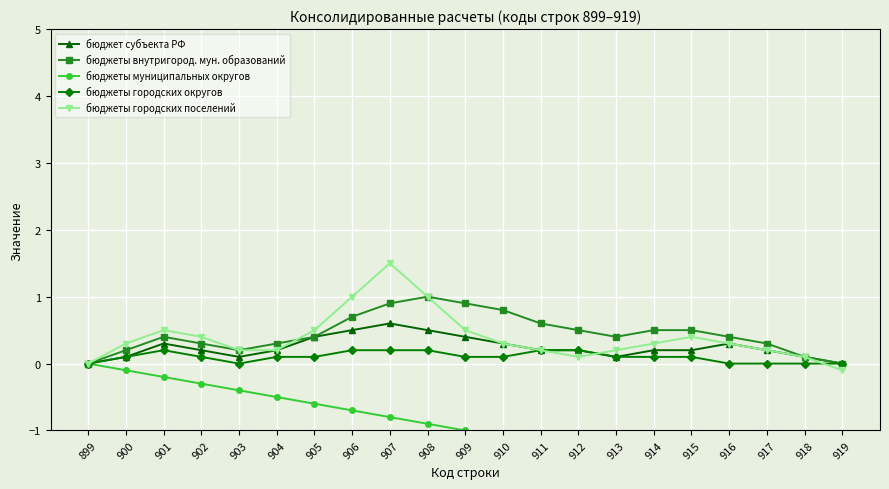

What is the total value across all series at 904?

0.3